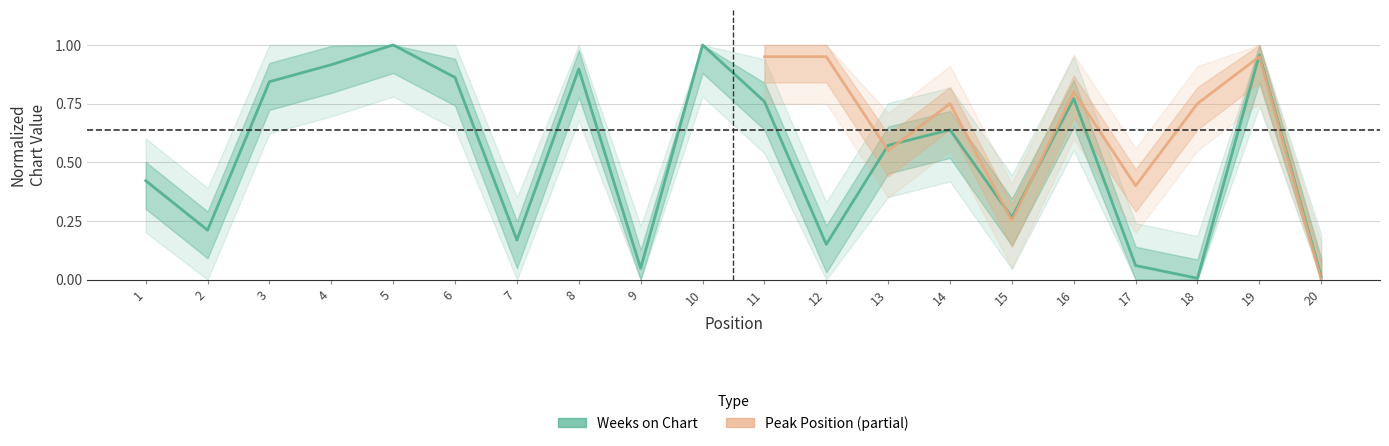

List the labels in order of value, smallest first.

18, 20, 9, 17, 12, 7, 2, 15, 1, 13, 14, 11, 16, 3, 6, 8, 4, 19, 5, 10